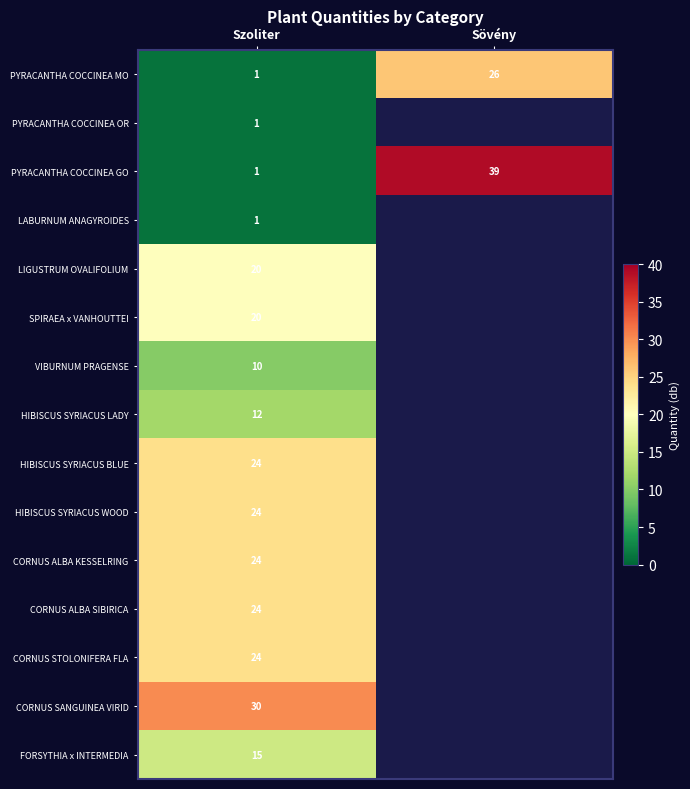

What is the difference between the maximum and minimum values in the PYRACANTHA COCCINEA GO series?

38